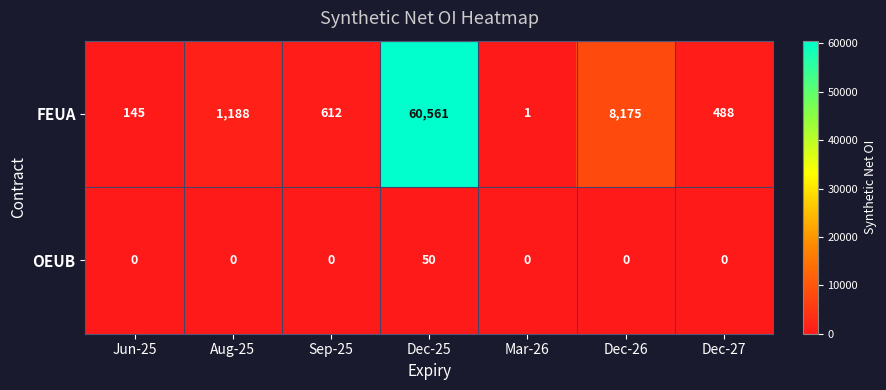

The value of OEUB at Dec-26 is 33. True or false?

False